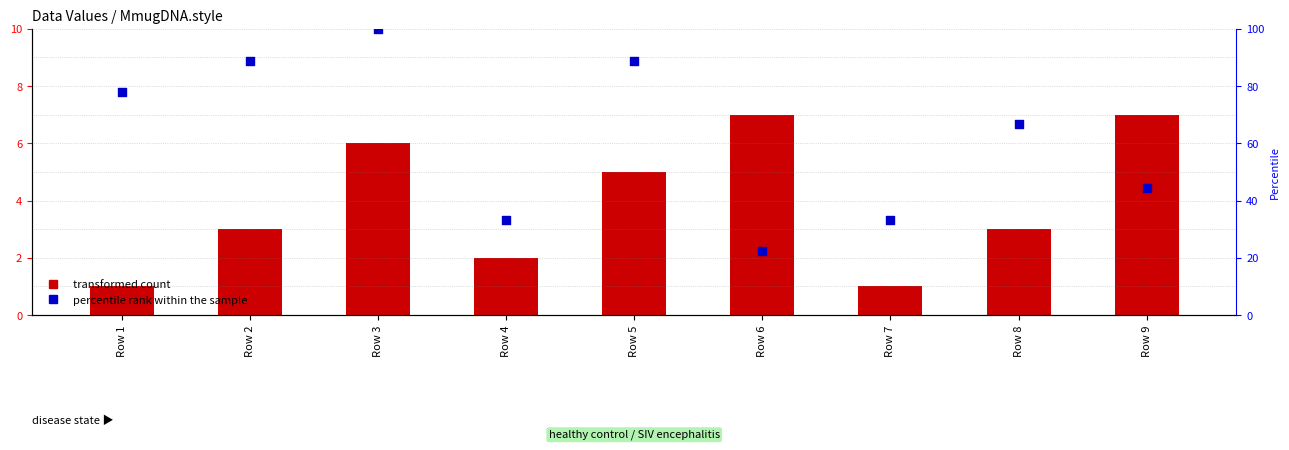

Which series has the widest spread of Y values?

percentile rank within the sample